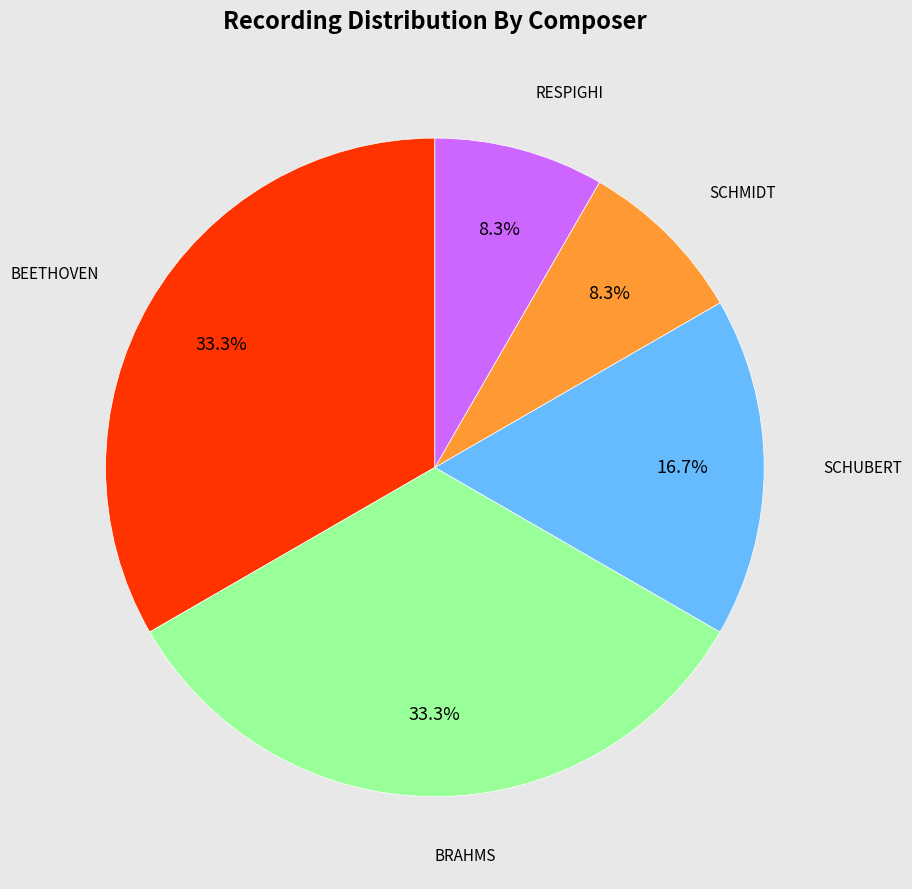

Is there any slice that represents more than half of the pie?

No